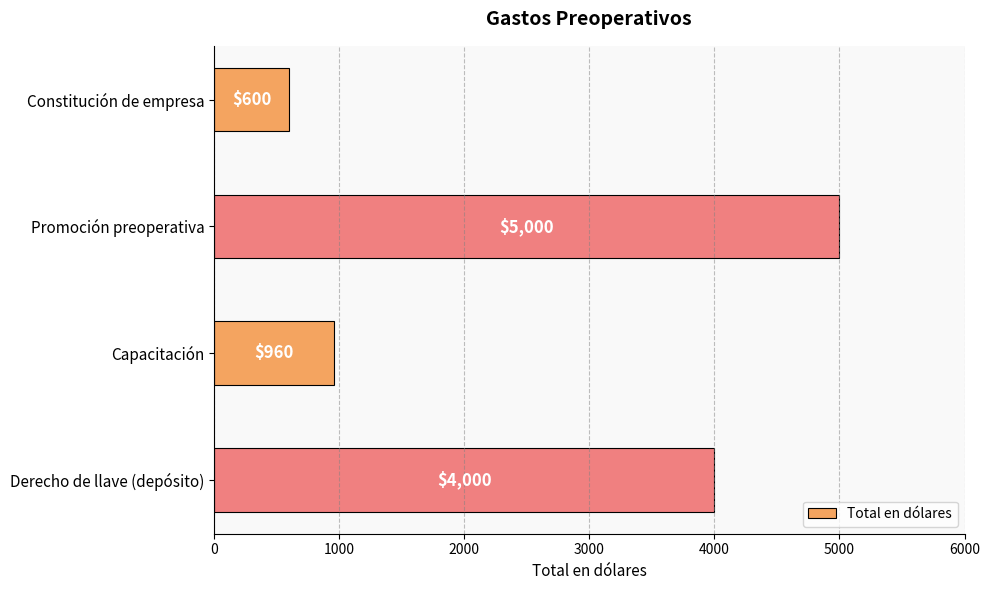

What is the sum of all values?

10560